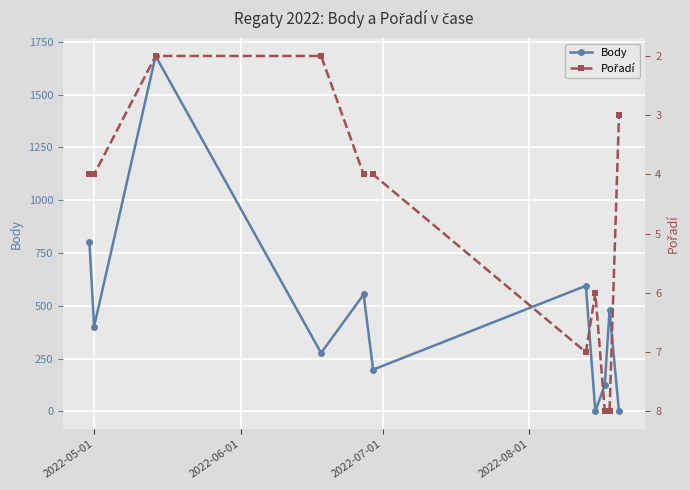

What is the maximum value for Body?

1683